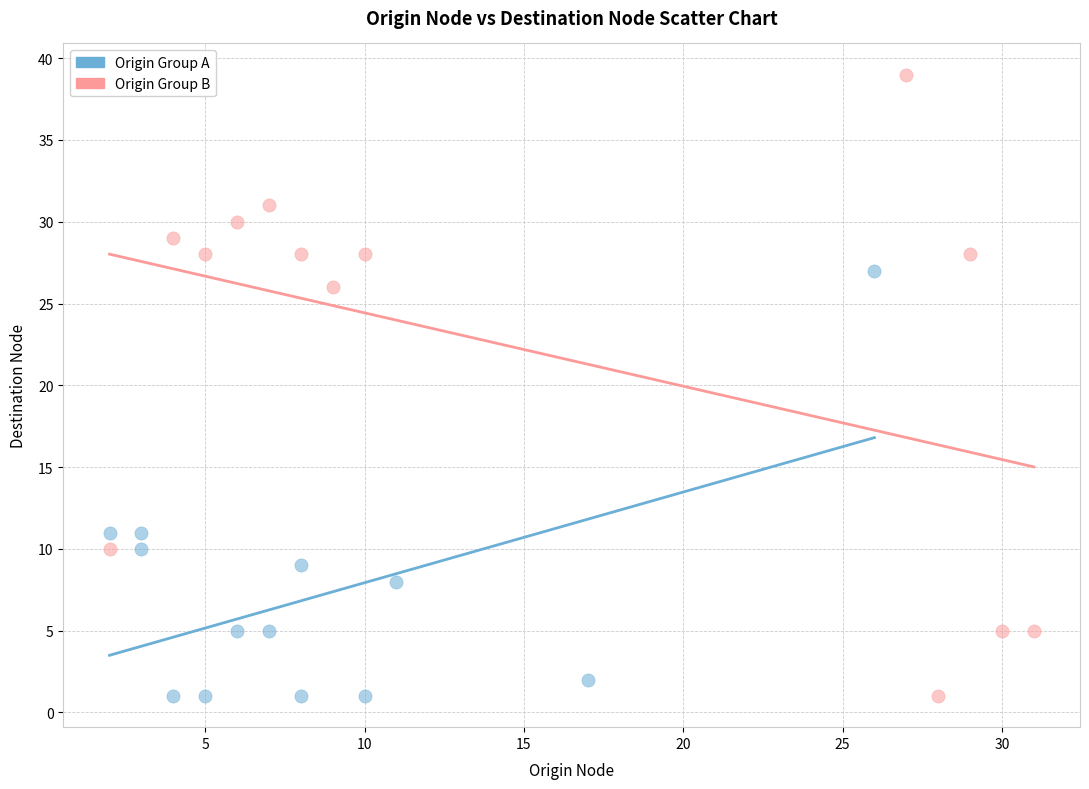

Which series contains the highest Y value?

Origin Group B